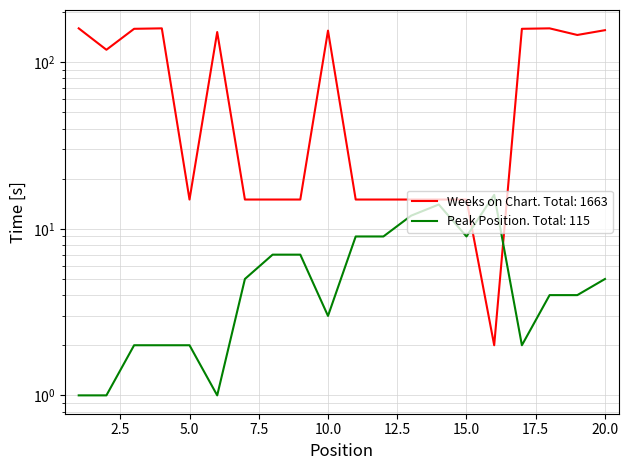

Which series has the widest spread of values?

Weeks on Chart